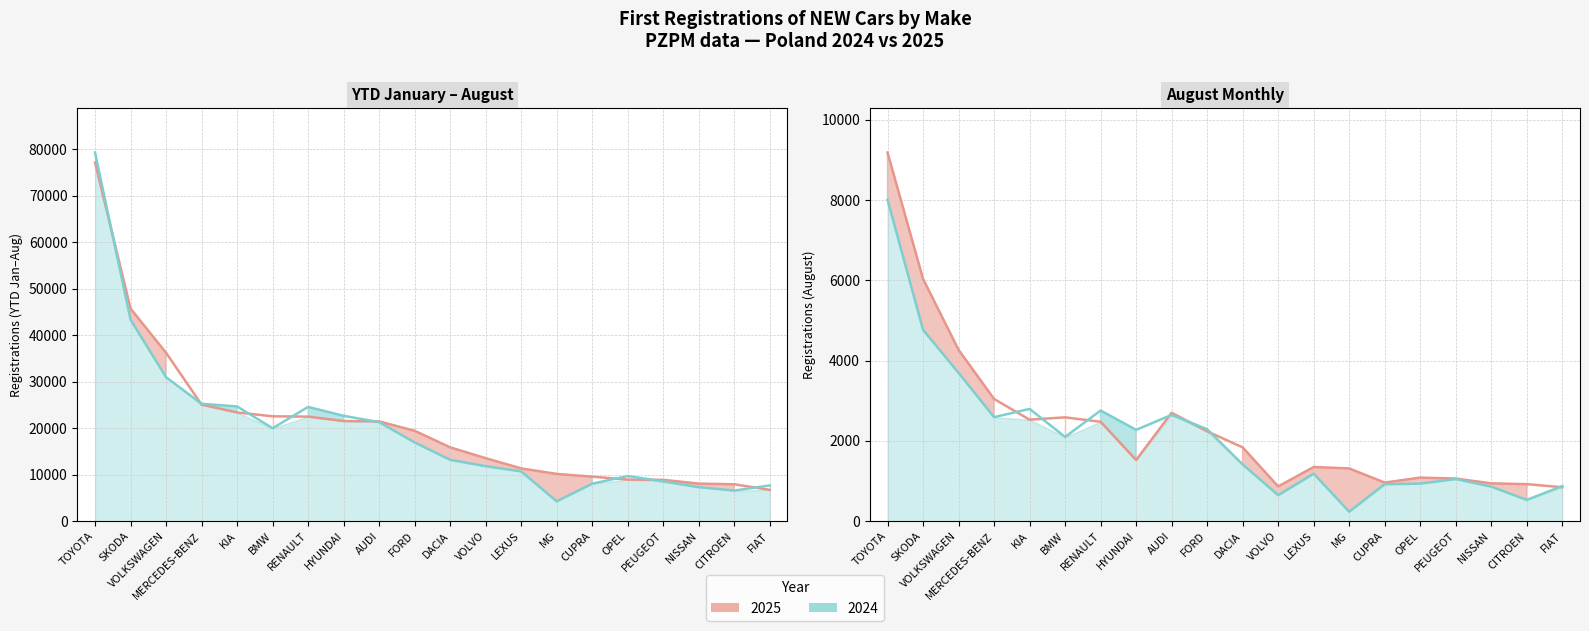

How many values in the YTD 2025 line series exceed 19431?

9